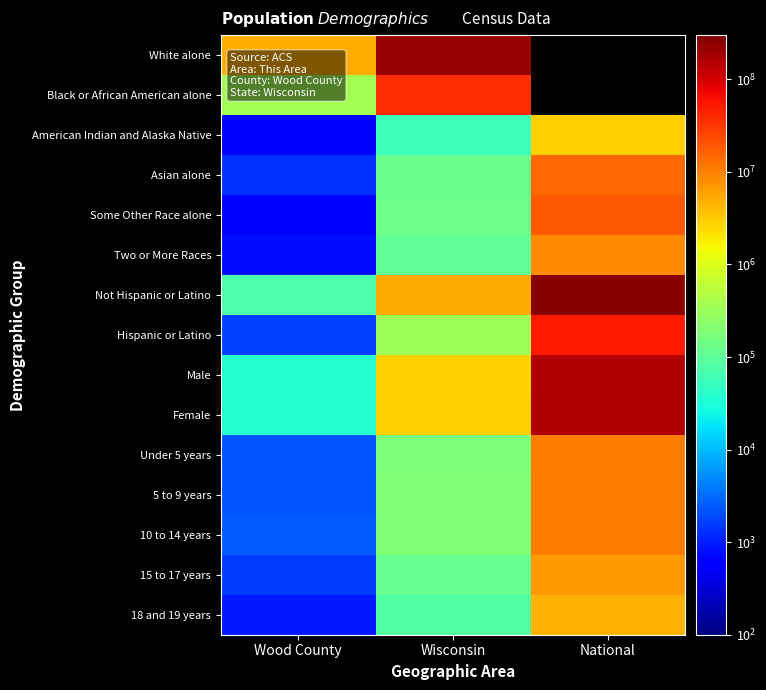

List the labels in order of 5 to 9 years value, largest first.

National, Wisconsin, Wood County